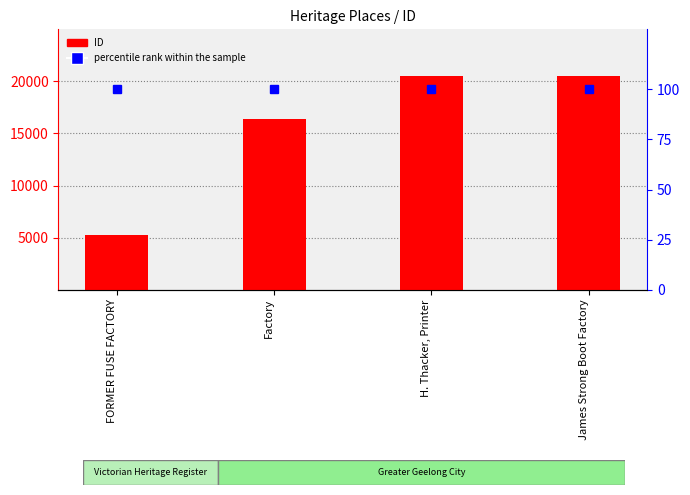

What is the sum of all ID values?

62739